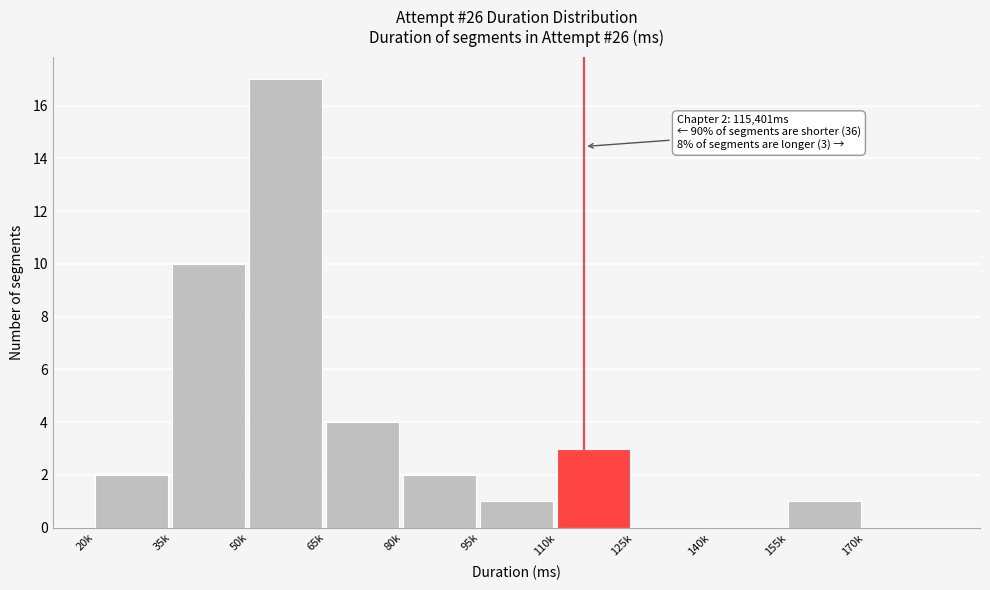

Reading left to right, what are all the values shown in this chart?

20k=2	35k=10	50k=17	65k=4	80k=2	95k=1	110k=3	125k=0	140k=0	155k=1	170k=0